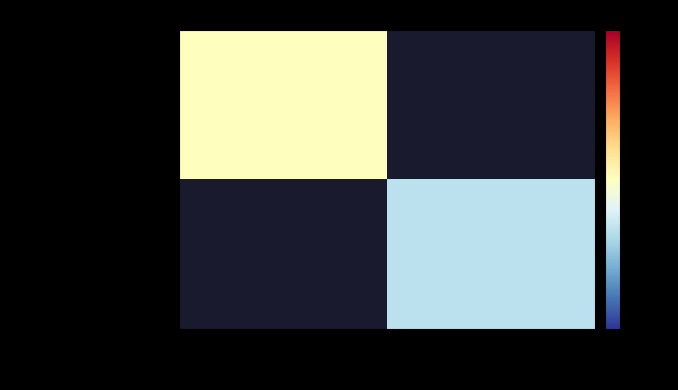

The 3beea3cd9383aebf... series shows 1.6 at -1. True or false?

False